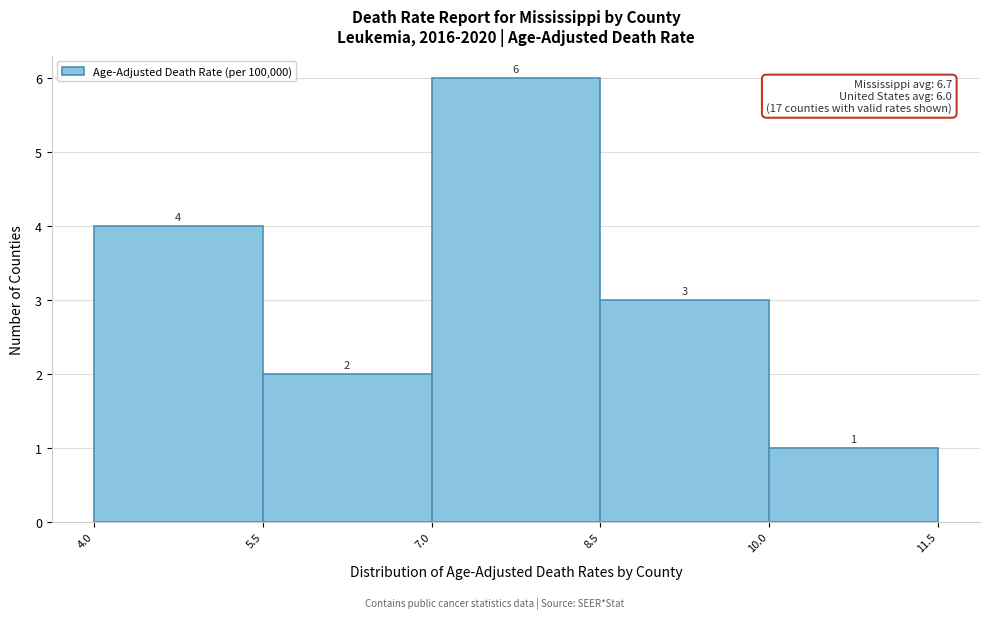

Reading left to right, list every bar in this chart as the range it spans on the x-axis followed by its height.

4.0 to 5.5: 4
5.5 to 7.0: 2
7.0 to 8.5: 6
8.5 to 10.0: 3
10.0 to 11.5: 1